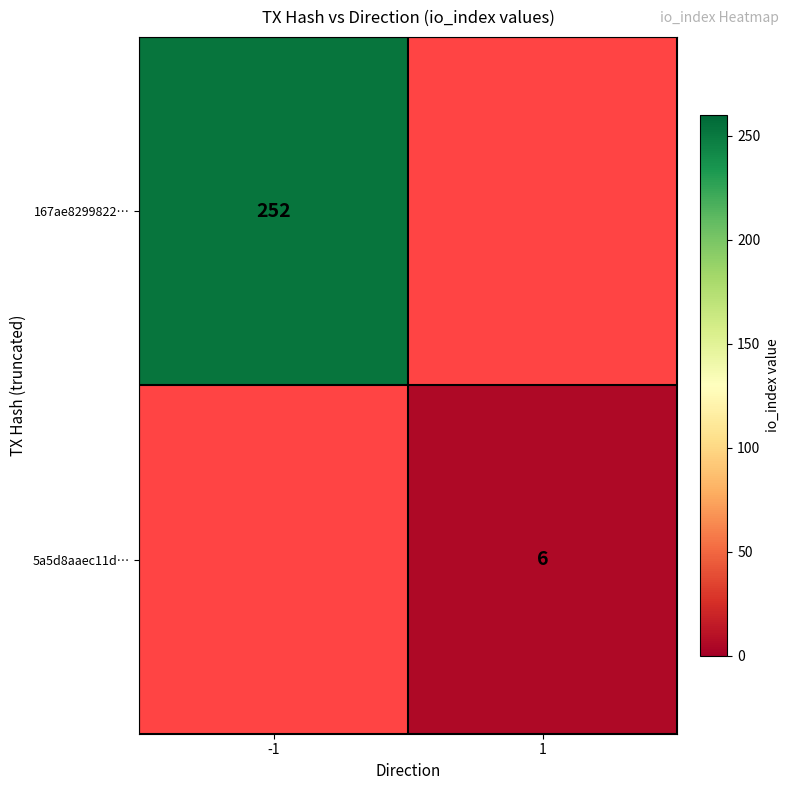

The value of 167ae8299822… at -1 is 252. True or false?

True